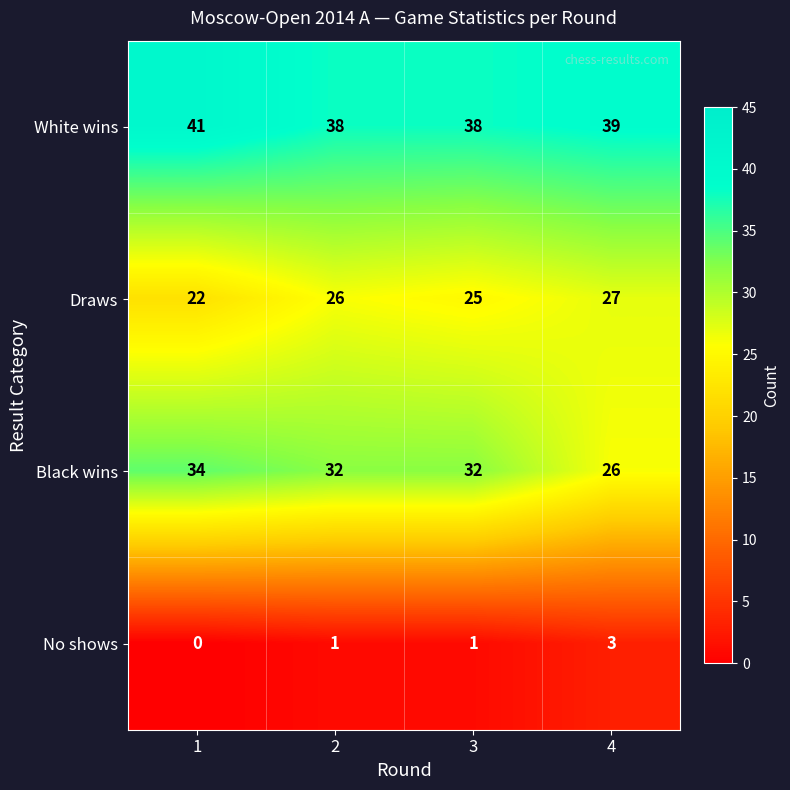

What is the spread (max minus min) of values at 3?

37